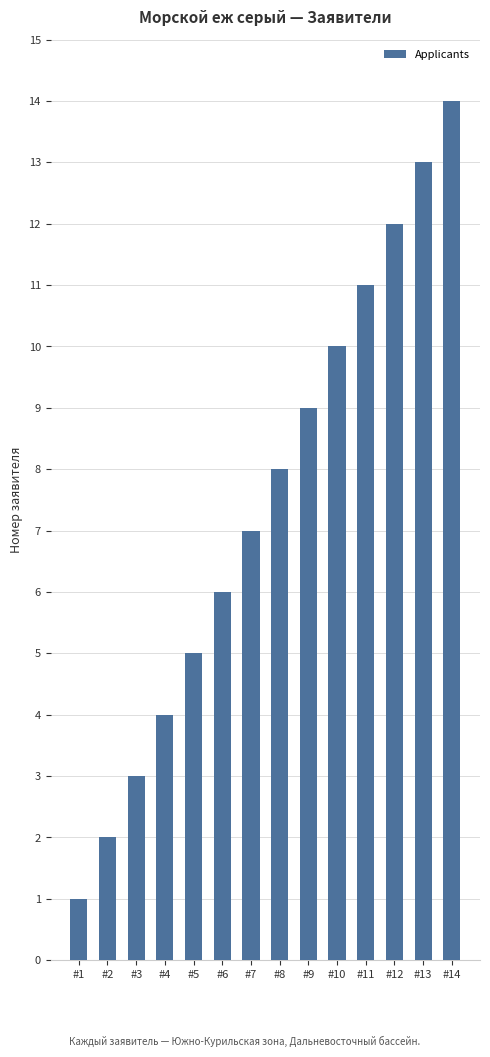

Rank the categories by value from lowest to highest.

#1, #2, #3, #4, #5, #6, #7, #8, #9, #10, #11, #12, #13, #14